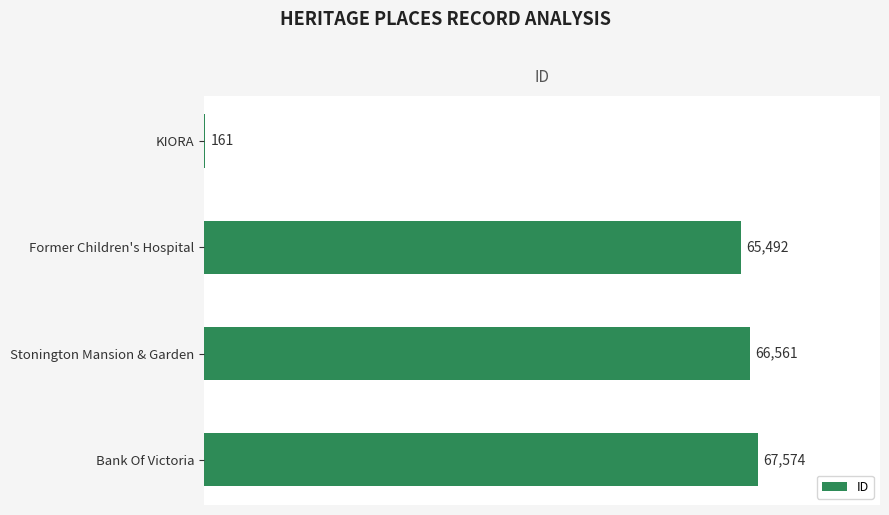

At which label is the value closest to 33867?

Former Children's Hospital